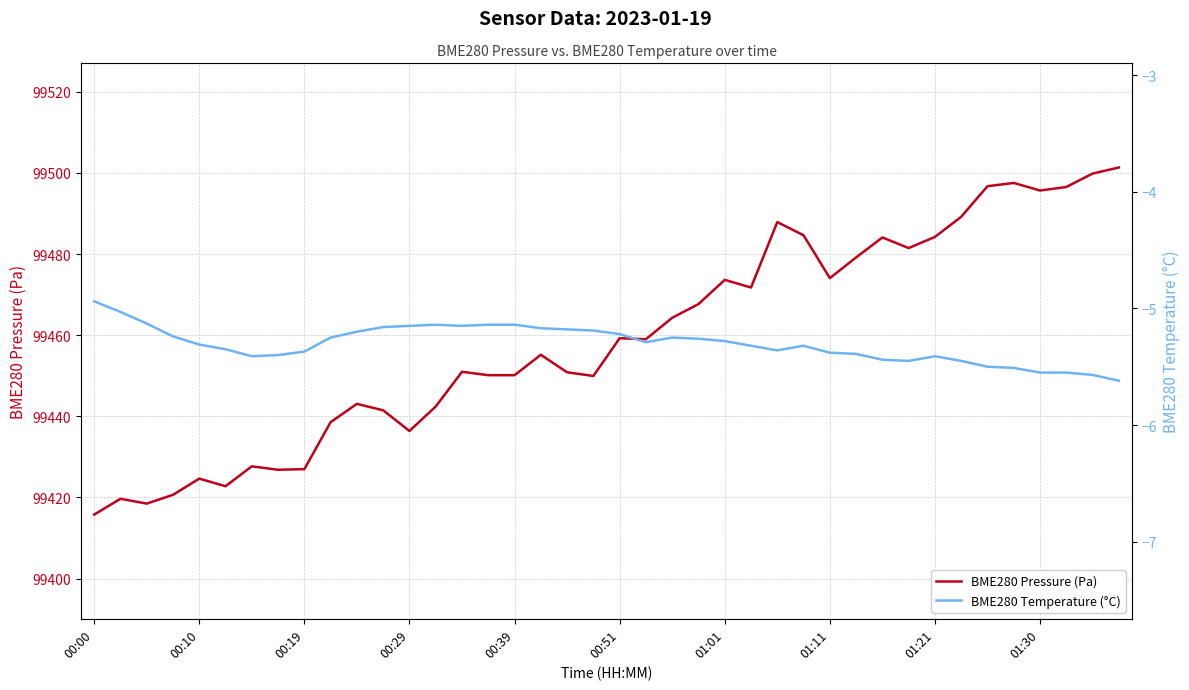

What is the difference between the maximum and second lowest values in the BME280 Temperature (°C) series?

0.6